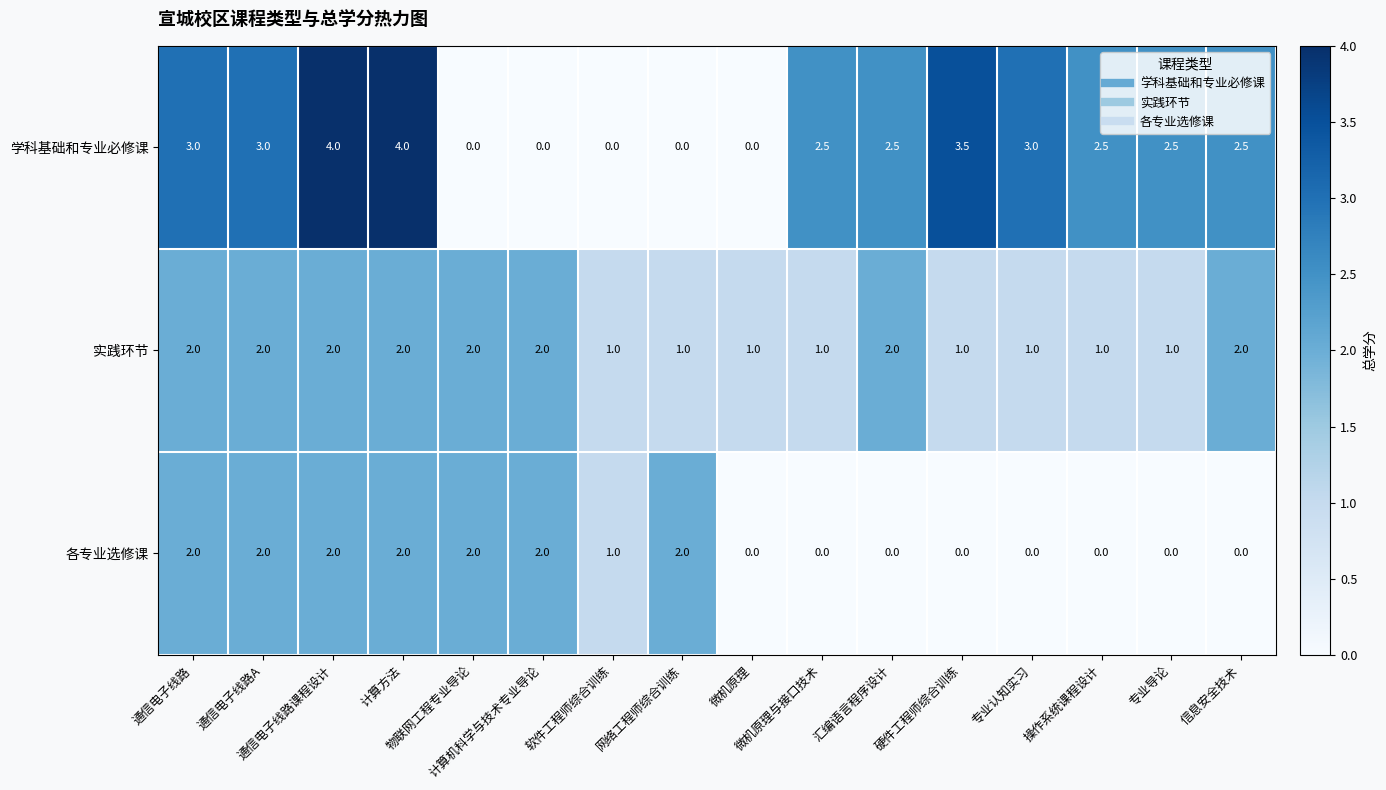

What is the difference between the highest and lowest values at 硬件工程师综合训练?

3.5